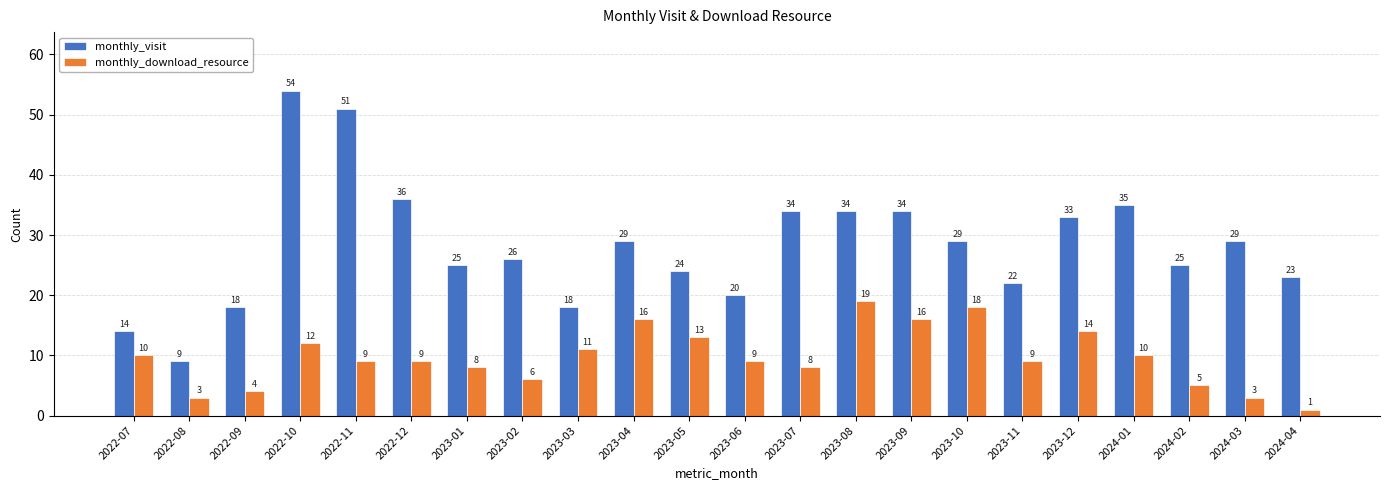

What position from the right is 2022-07?

22